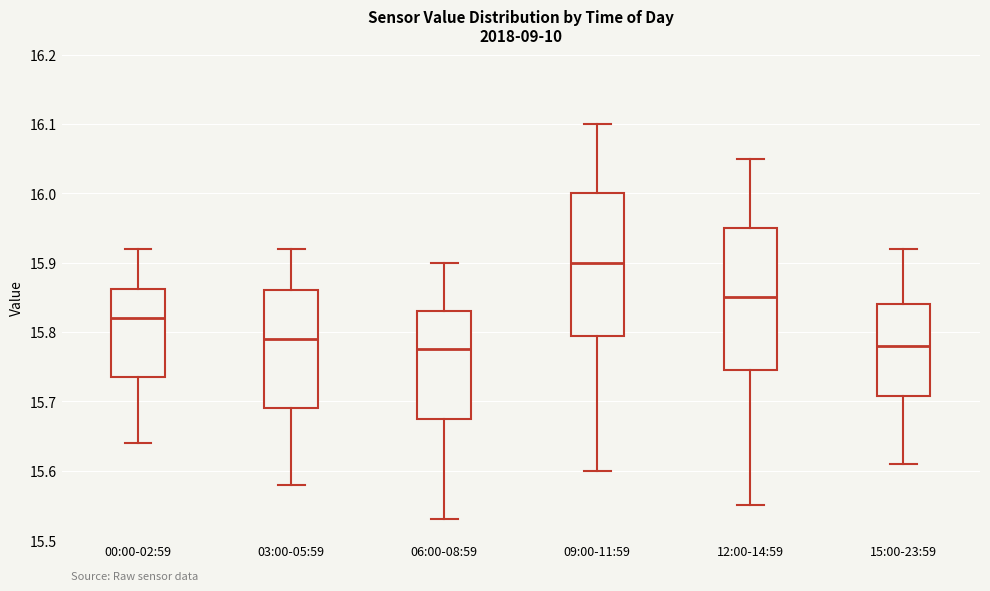

Which box's median line is the highest?

09:00-11:59